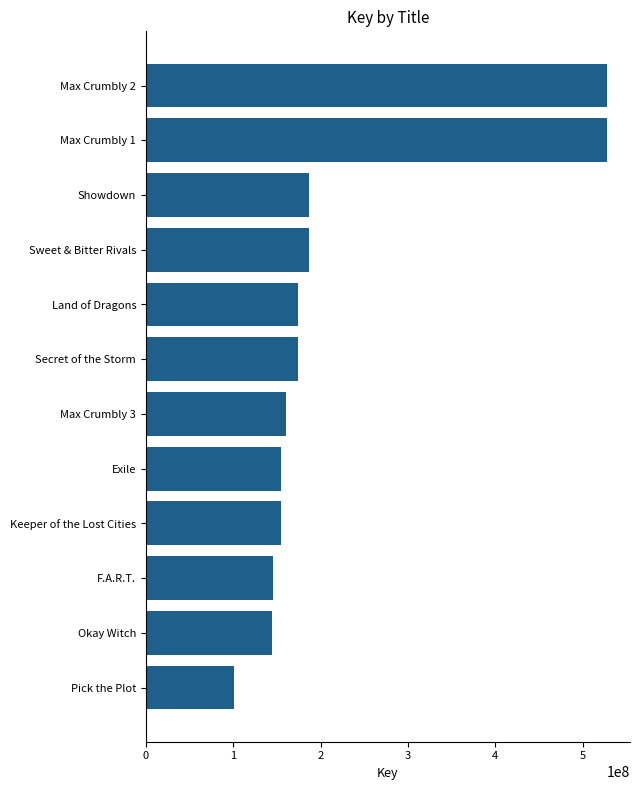

What is the sum of all values?

2641122121